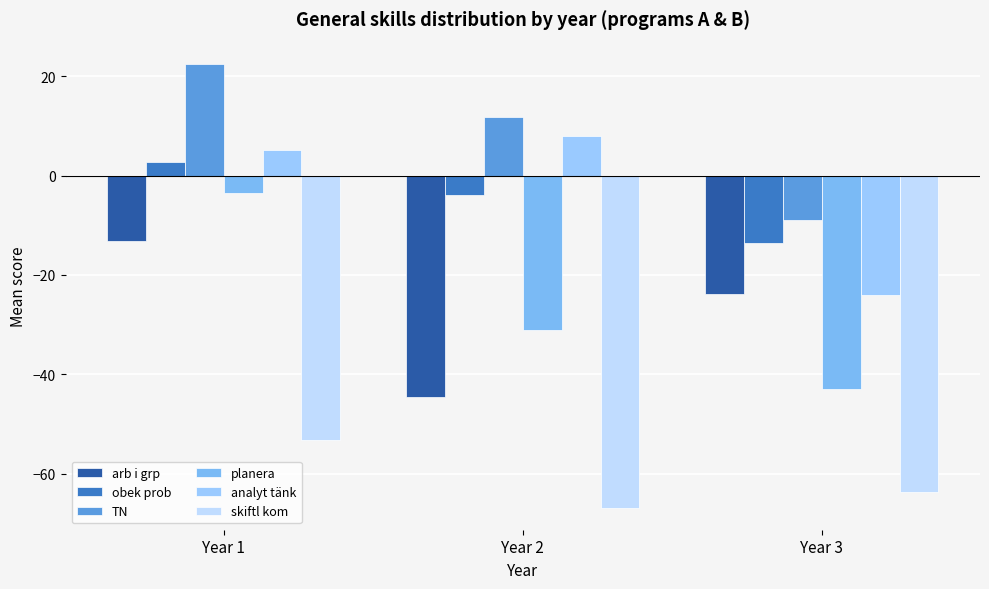

Which series has the widest spread of values?

planera